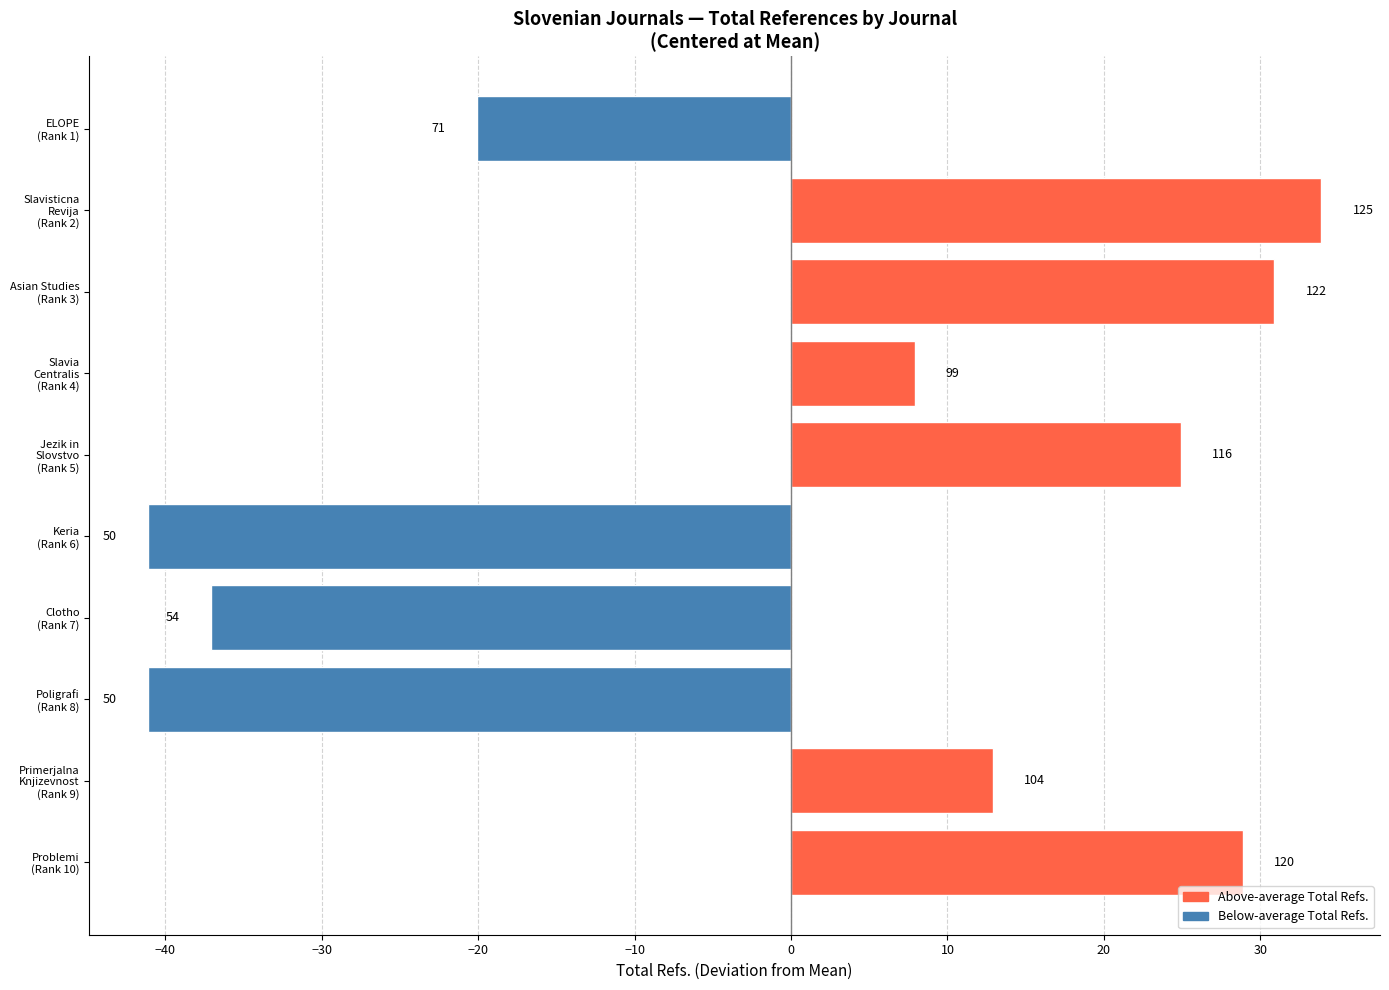

What is the difference between the maximum and second lowest values?

75.0